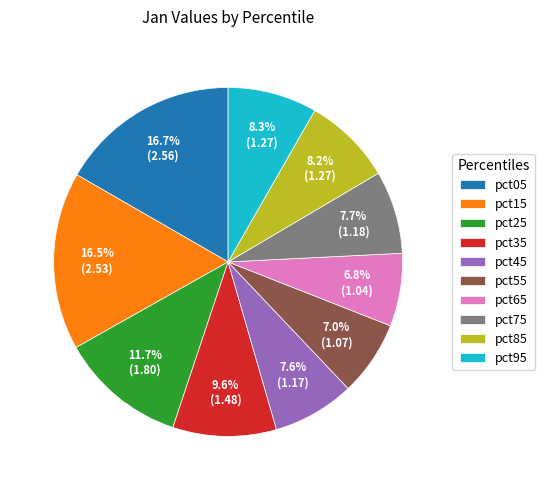

Is there a majority slice in this chart?

No